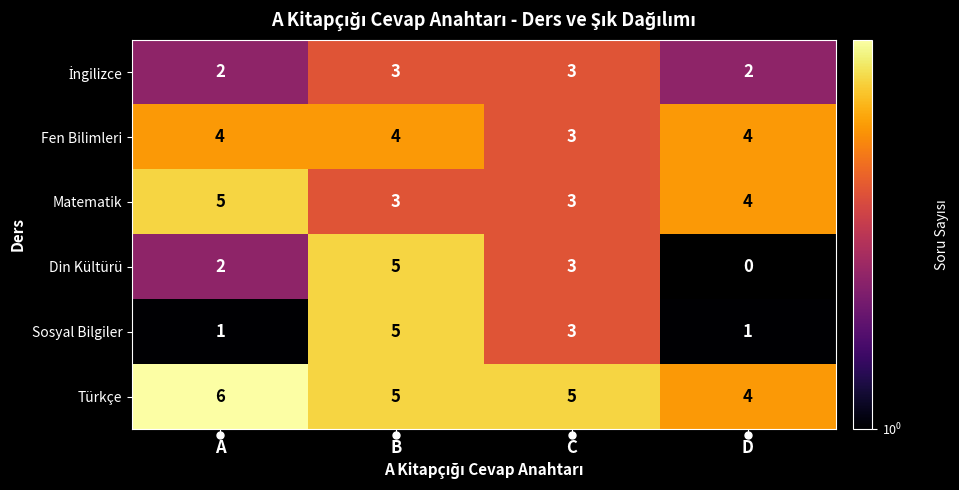

Which category has the highest value across all series?

A